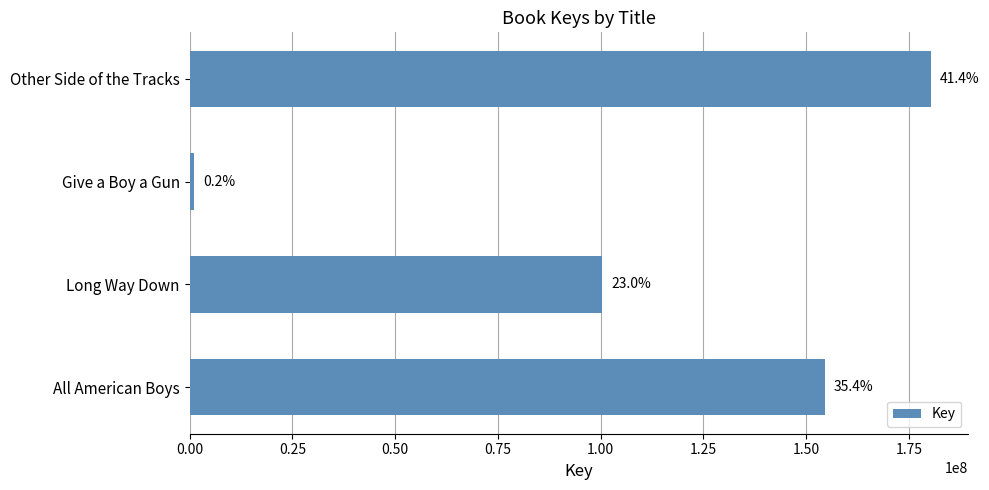

Are the bars horizontal?

Yes